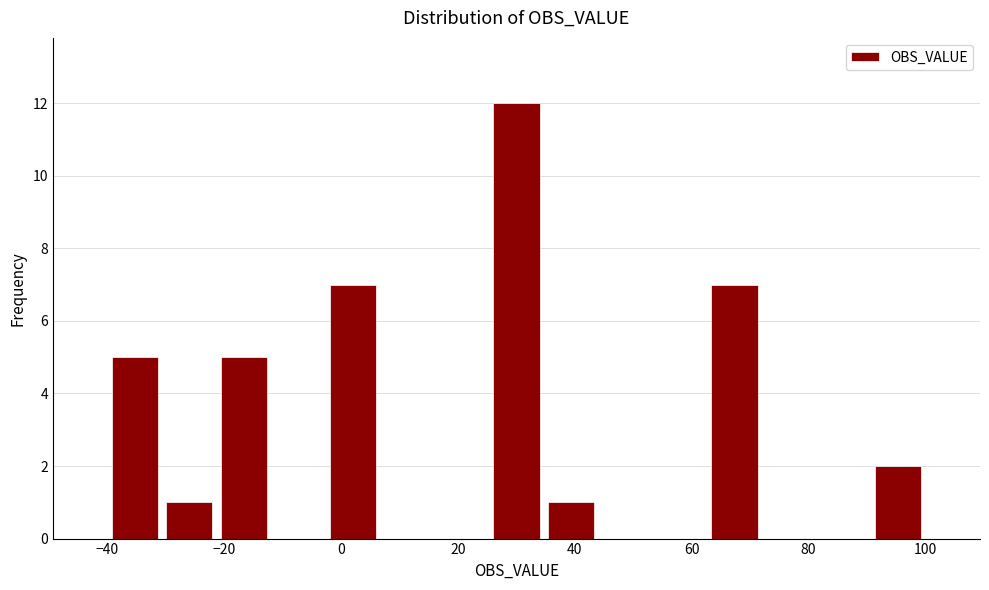

Which range on the x-axis has the tallest bar?

26 to 34